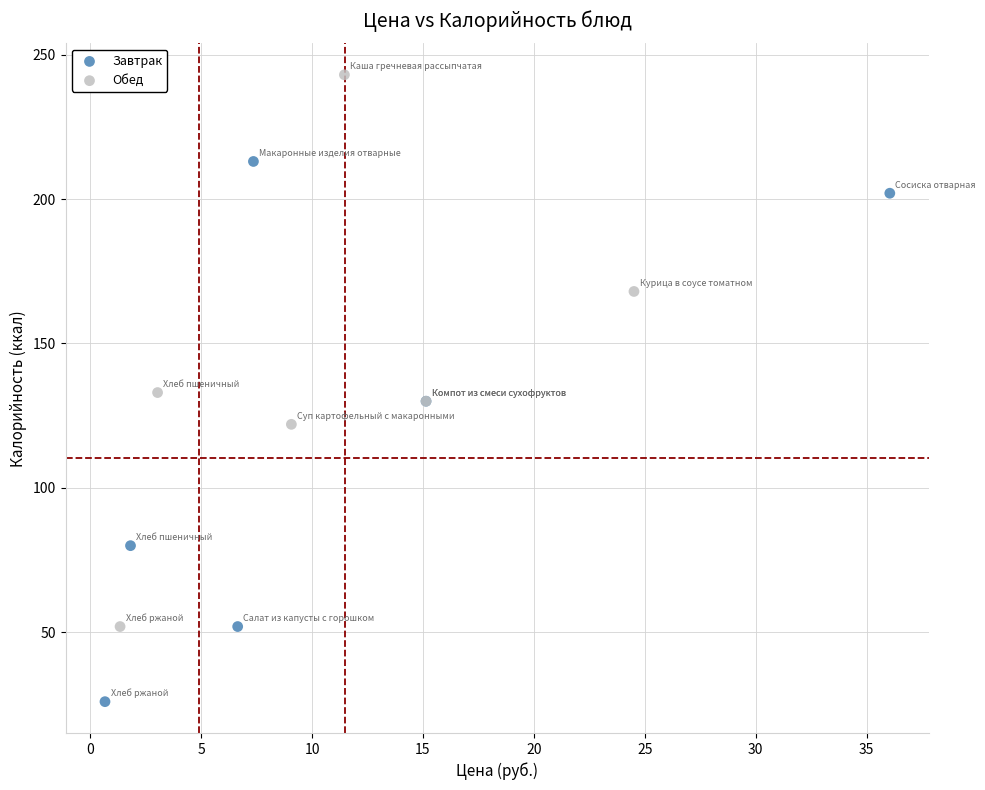

Which series reaches the maximum Y coordinate?

Обед